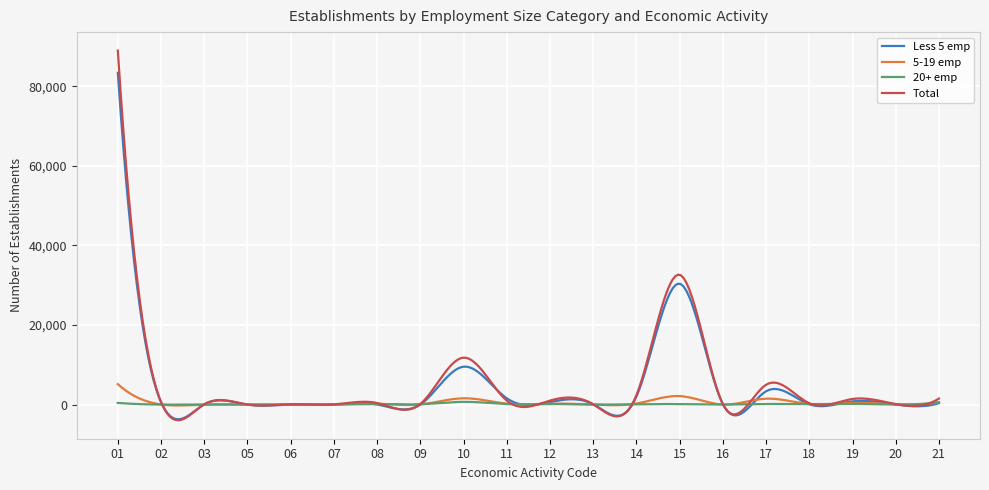

True or false: 20+ emp has more than 1 interior local peaks.

True